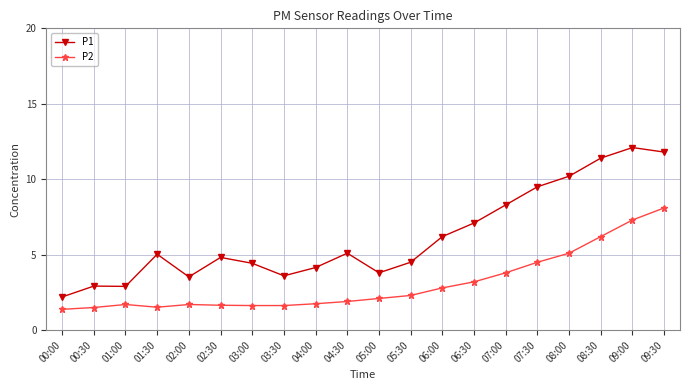

What is the maximum value for P1?

12.1